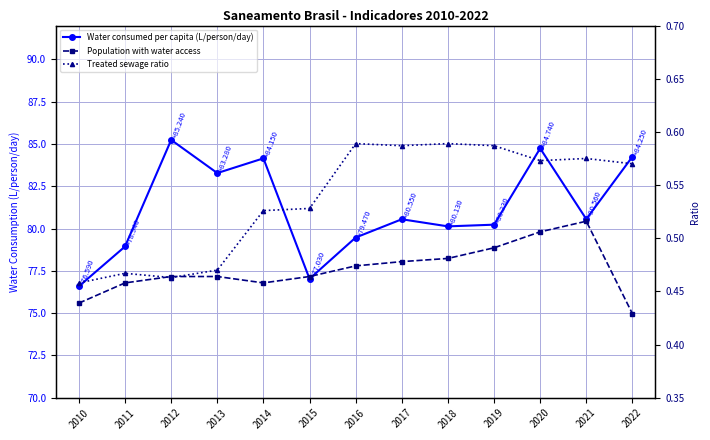

Which series ends up on top after the final intersection of Population with water access and Treated sewage ratio?

Treated sewage ratio